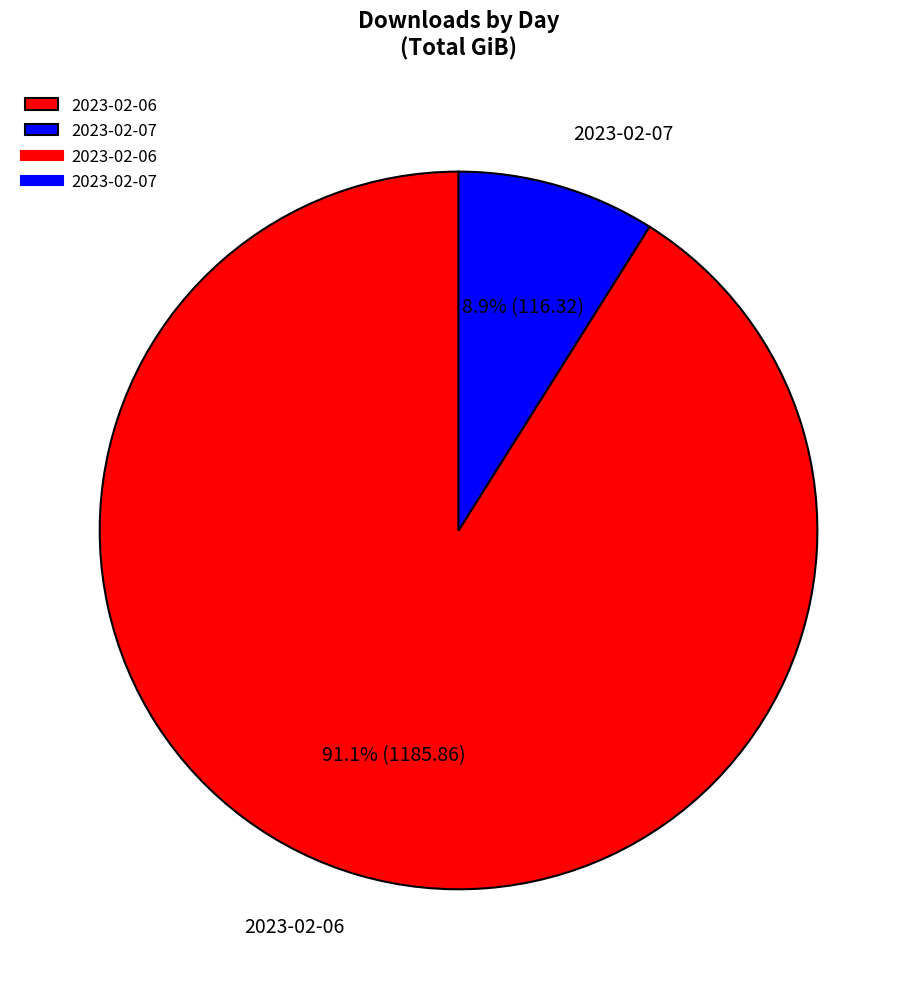

Is it true that 2023-02-06 is 77% of the pie?

False